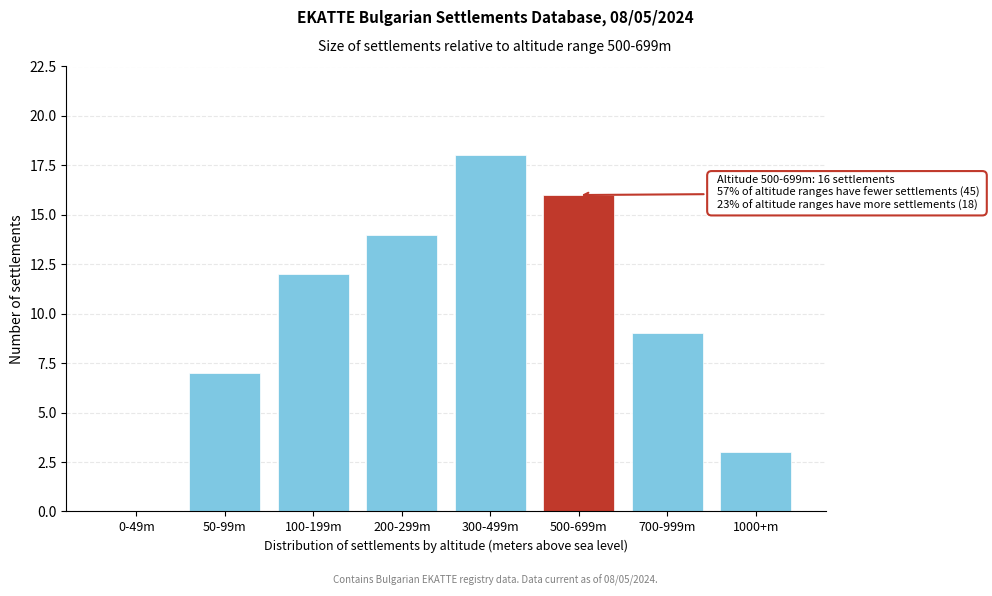

Reading right to left, what are all the values shown in this chart?

1000+m=3	700-999m=9	500-699m=16	300-499m=18	200-299m=14	100-199m=12	50-99m=7	0-49m=0